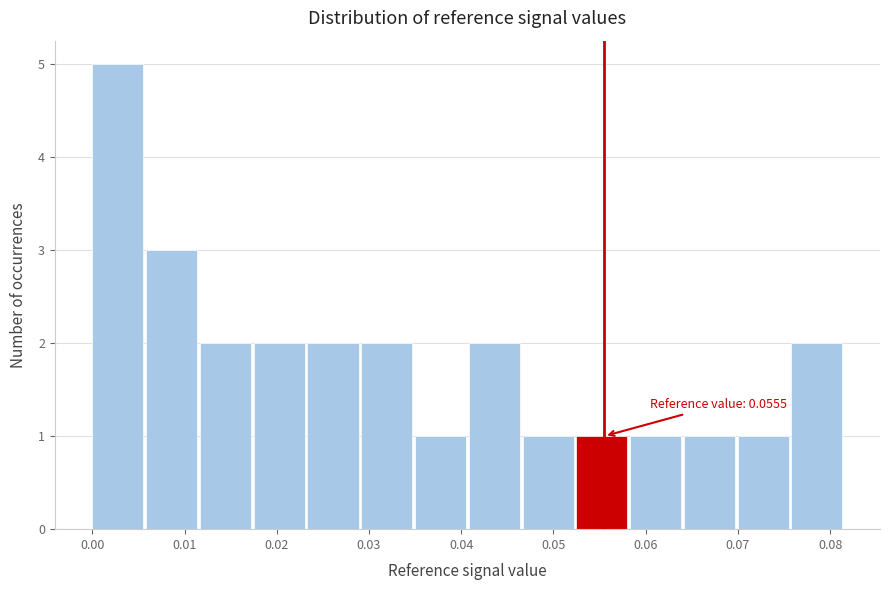

Over which range of the x-axis is the bar tallest?

0.000 to 0.006